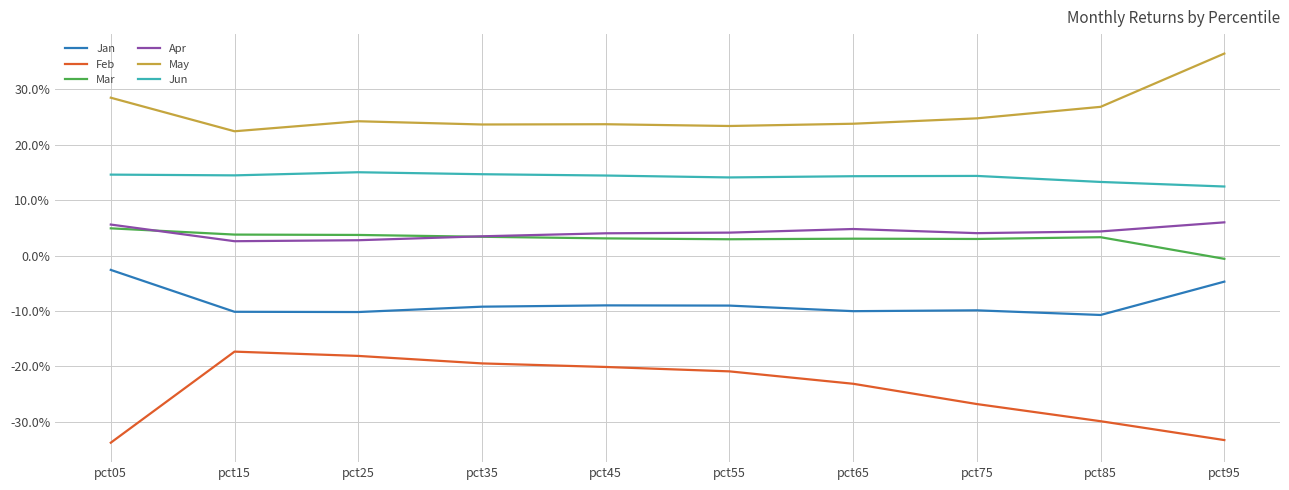

Between pct15 and pct25, which series saw the biggest shift?

May